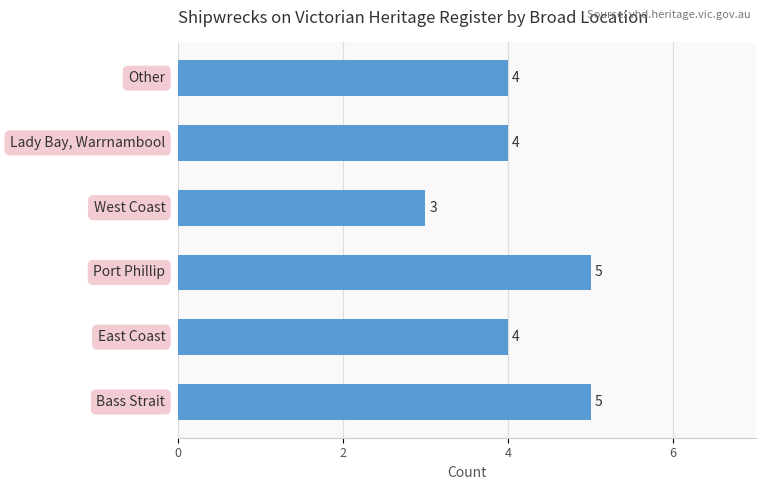

Does the chart contain stacked bars?

No